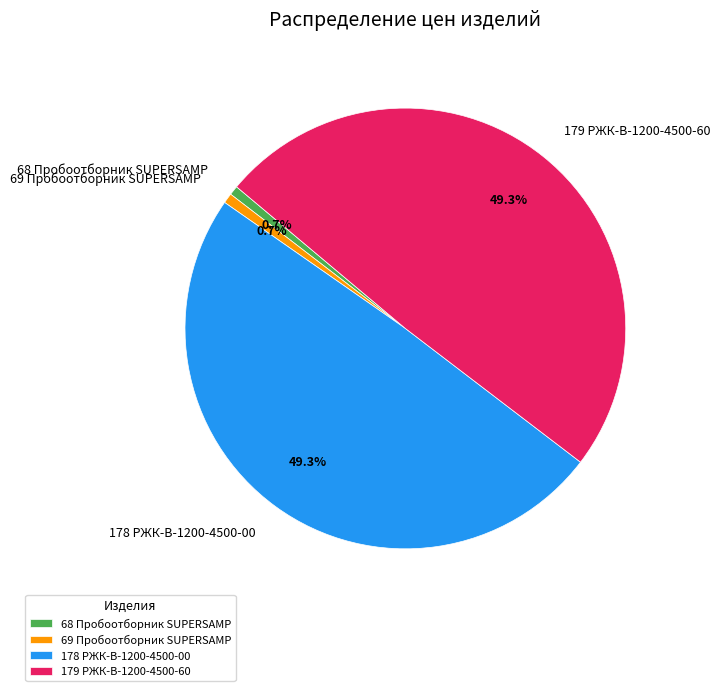

What percentage is the 68 Пробоотборник SUPERSAMP slice, to the nearest percent?

1%